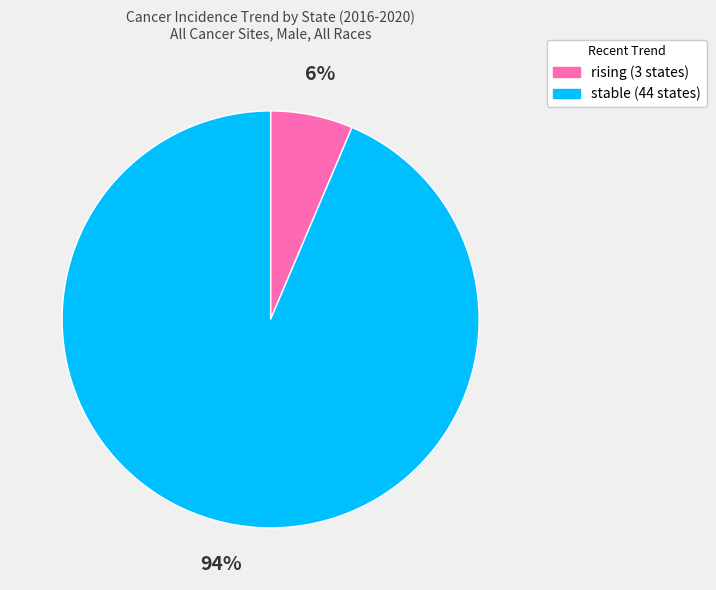

To the nearest percent, what is the combined percentage of stable and rising?

100%